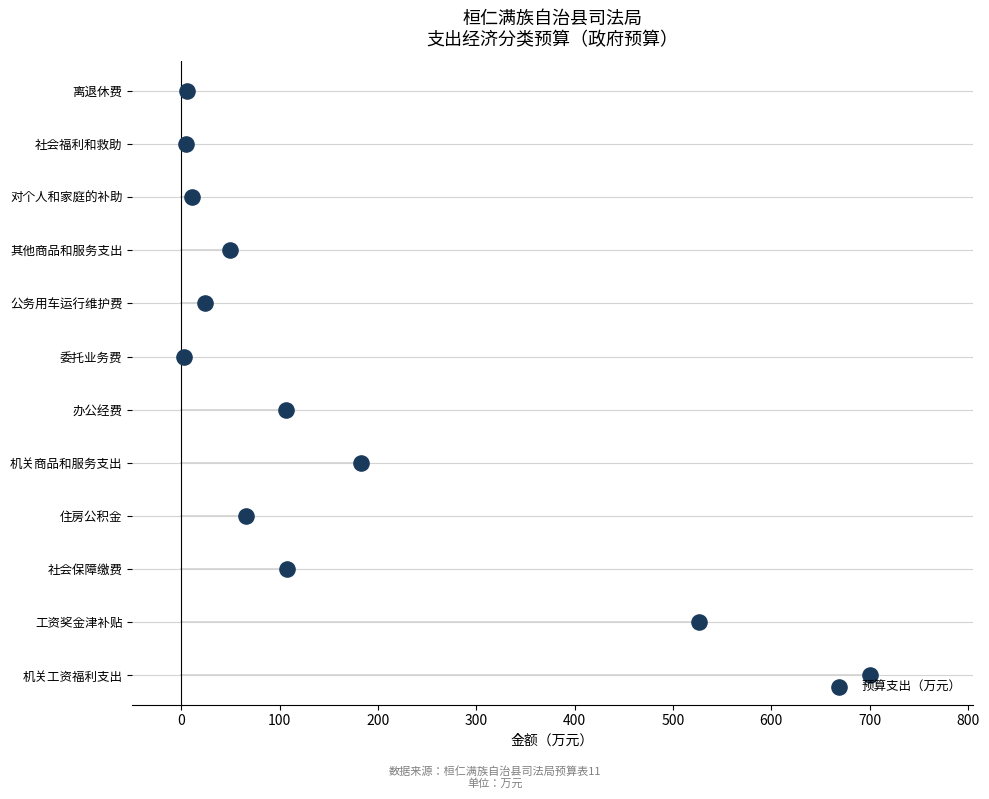

Between 600 and 200, which is larger?

600